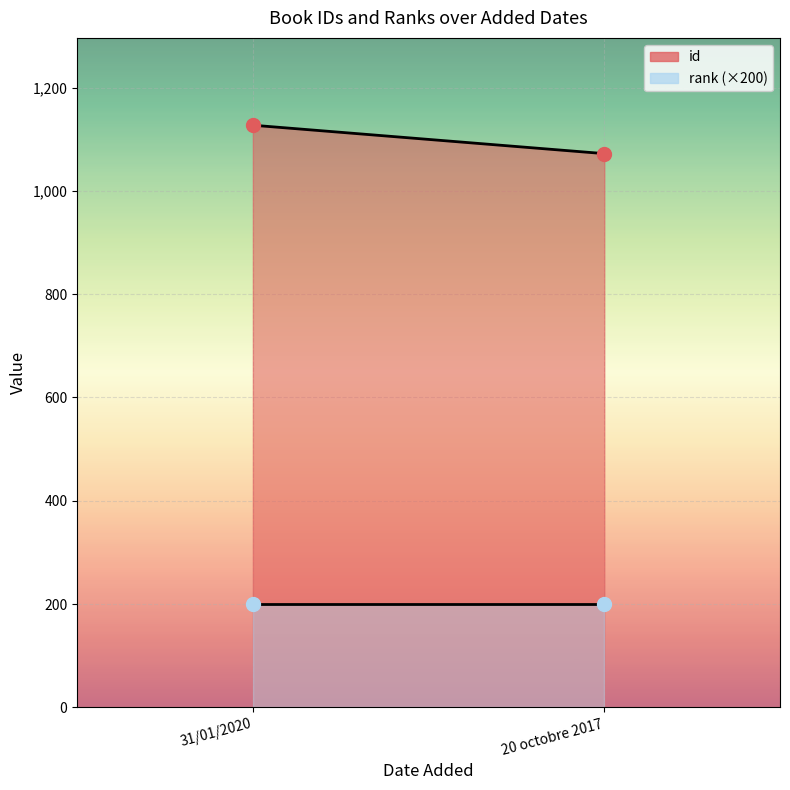

Between 31/01/2020 and 20 octobre 2017, which is larger?

31/01/2020